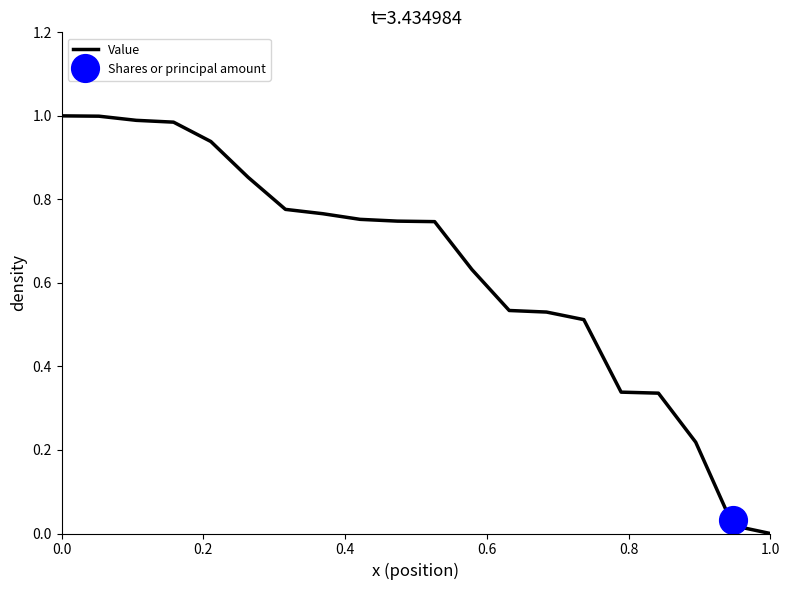

Which series has the largest total across all categories?

Value